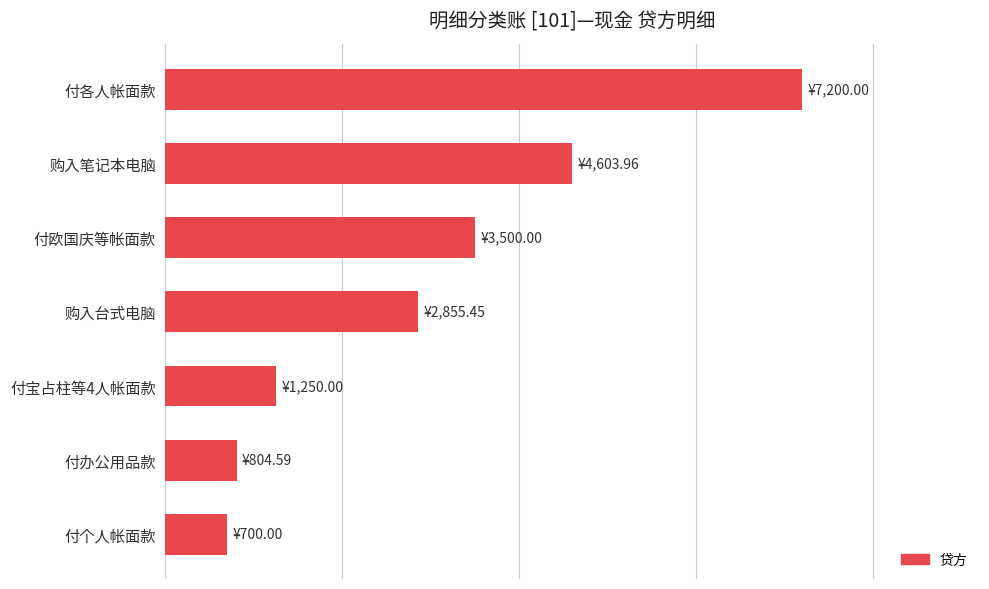

Rank the categories by value from lowest to highest.

付个人帐面款, 付办公用品款, 付宝占柱等4人帐面款, 购入台式电脑, 付欧国庆等帐面款, 购入笔记本电脑, 付各人帐面款